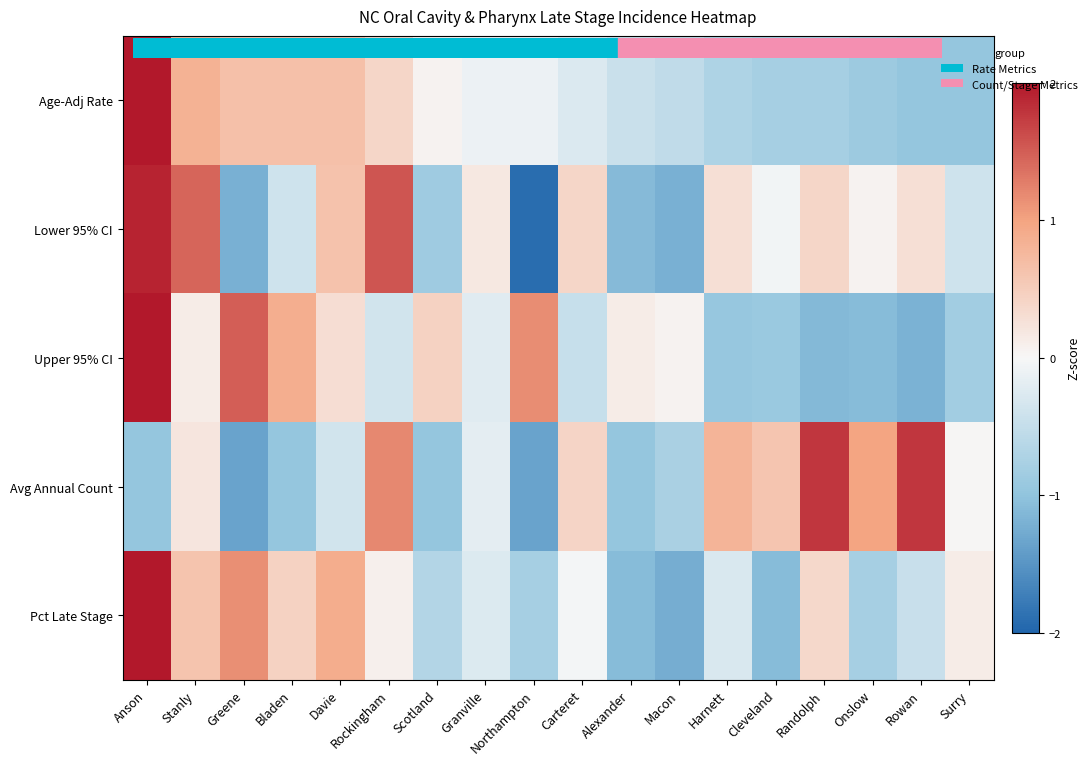

What is the difference between the highest and lowest values at Randolph?

2.9